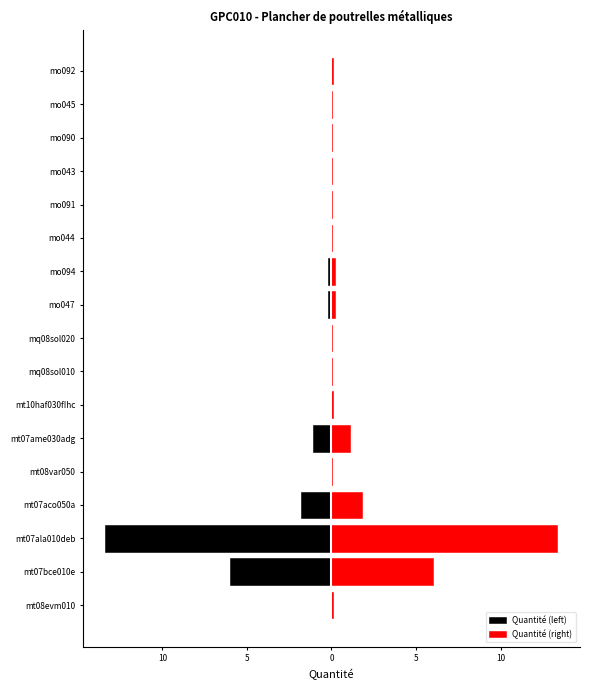

Are the bars grouped side by side (vs. stacked)?

Yes